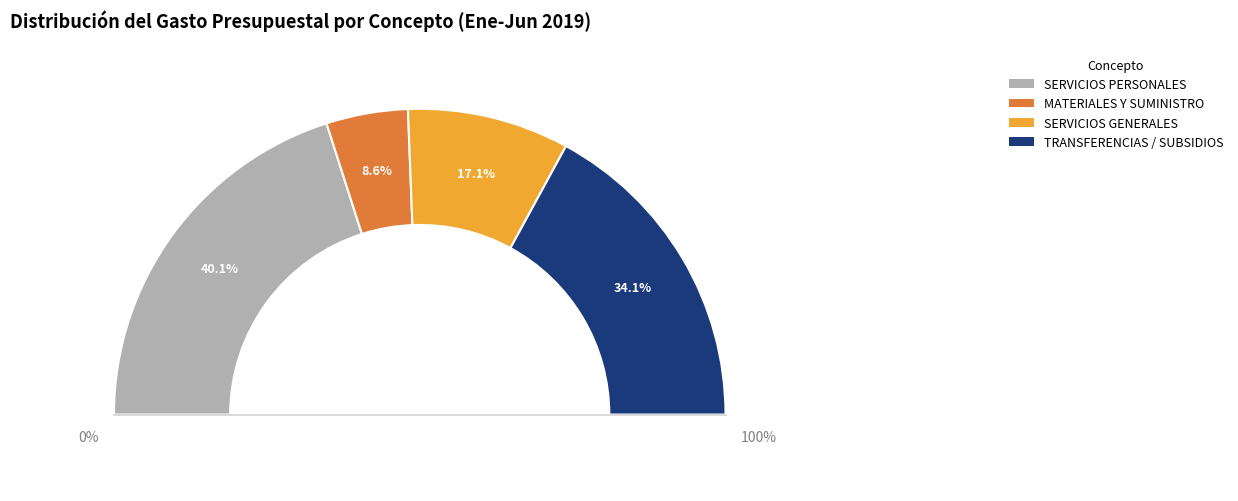

Count the number of slices in the pie.

4